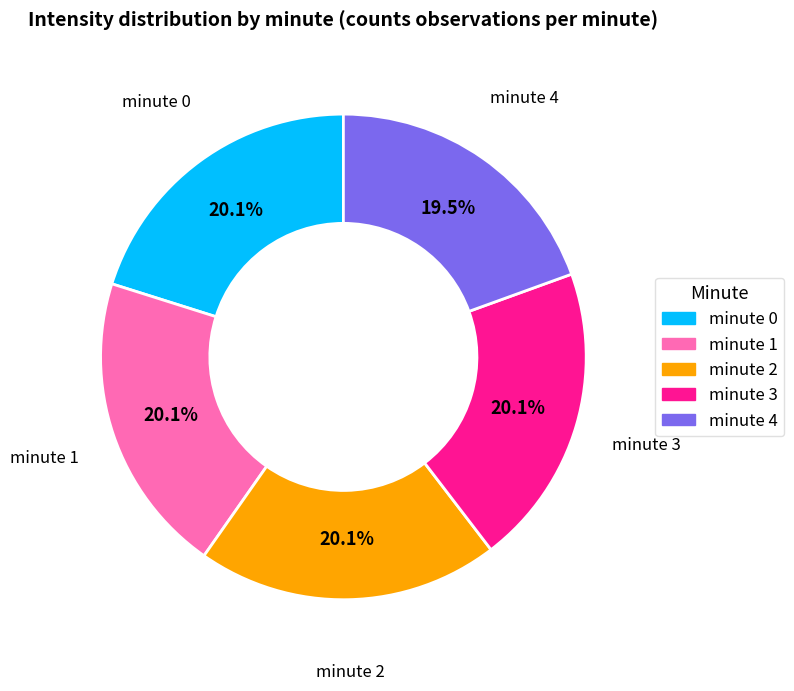

What is the smallest slice in the pie chart?

minute 4